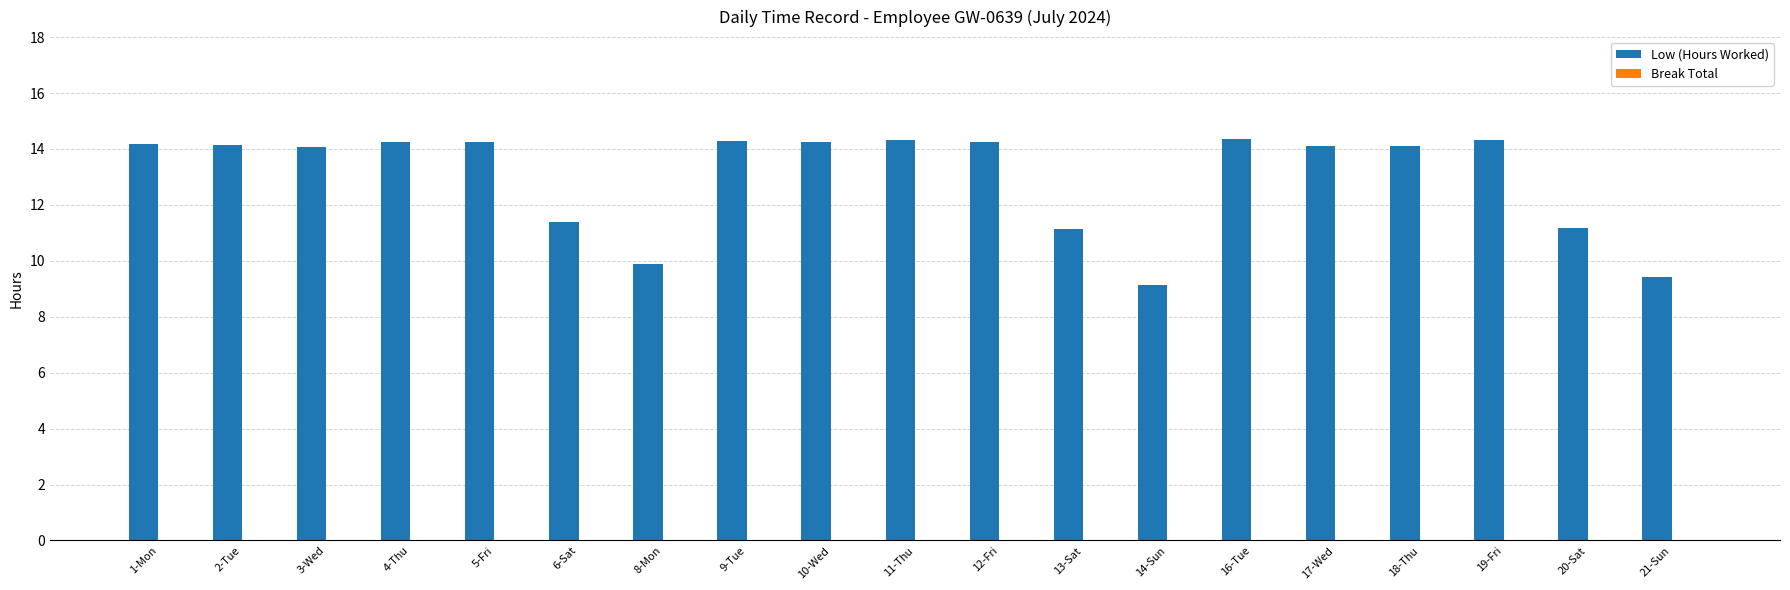

The value at 8-Mon is 9.9. True or false?

True